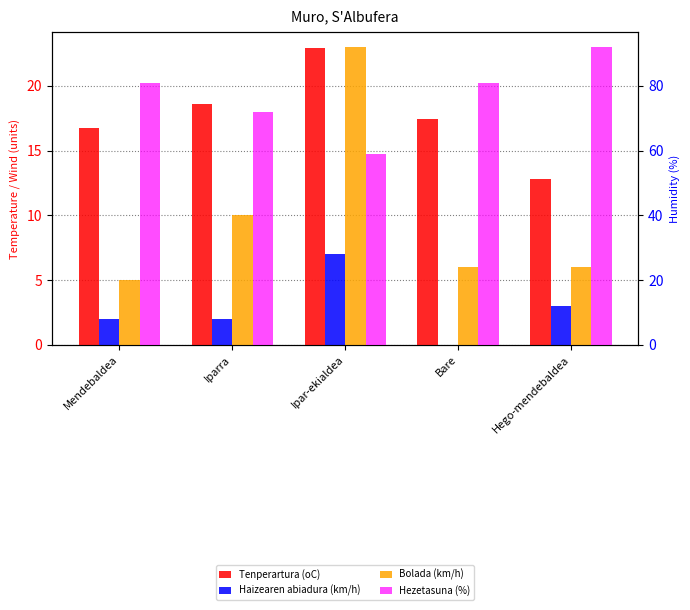

Reading left to right, what are all the values shown in this chart?

Tenperartura (oC): 16.7	18.6	22.9	17.4	12.8
Haizearen abiadura (km/h): 2.0	2.0	7.0	0.0	3.0
Bolada (km/h): 5.0	10.0	23.0	6.0	6.0
Hezetasuna (%): 81.0	72.0	59.0	81.0	92.0